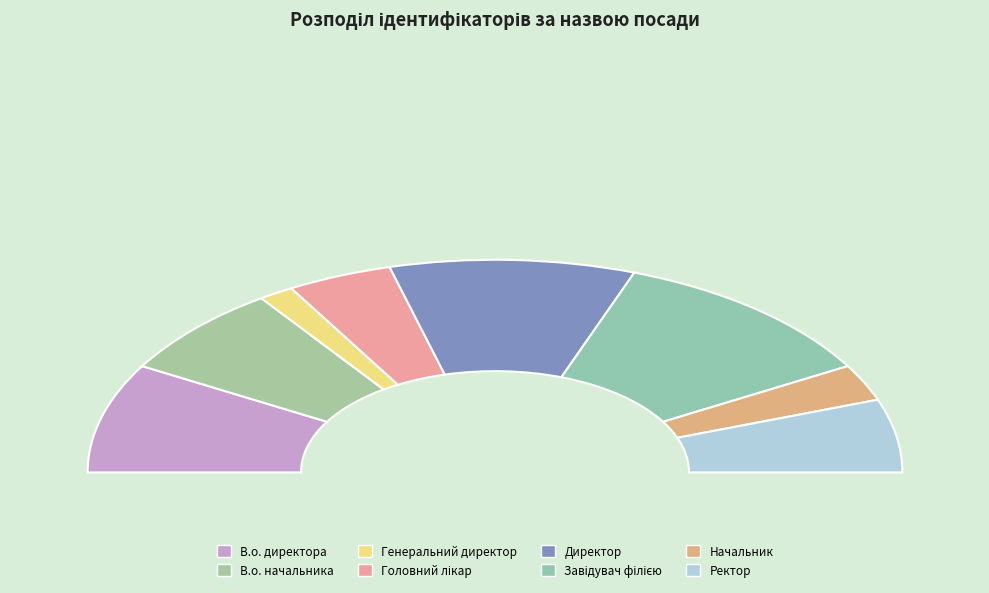

Rank the categories by value from lowest to highest.

Генеральний директор, Начальник, Головний лікар, Ректор, В.о. начальника, В.о. директора, Директор, Завідувач філією